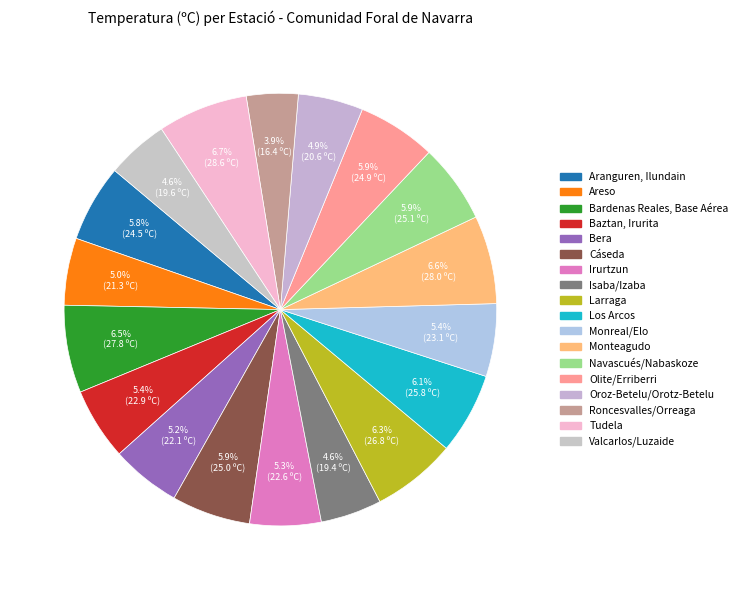

To the nearest percent, what is the combined percentage of Roncesvalles/Orreaga and Aranguren, Ilundain?

10%